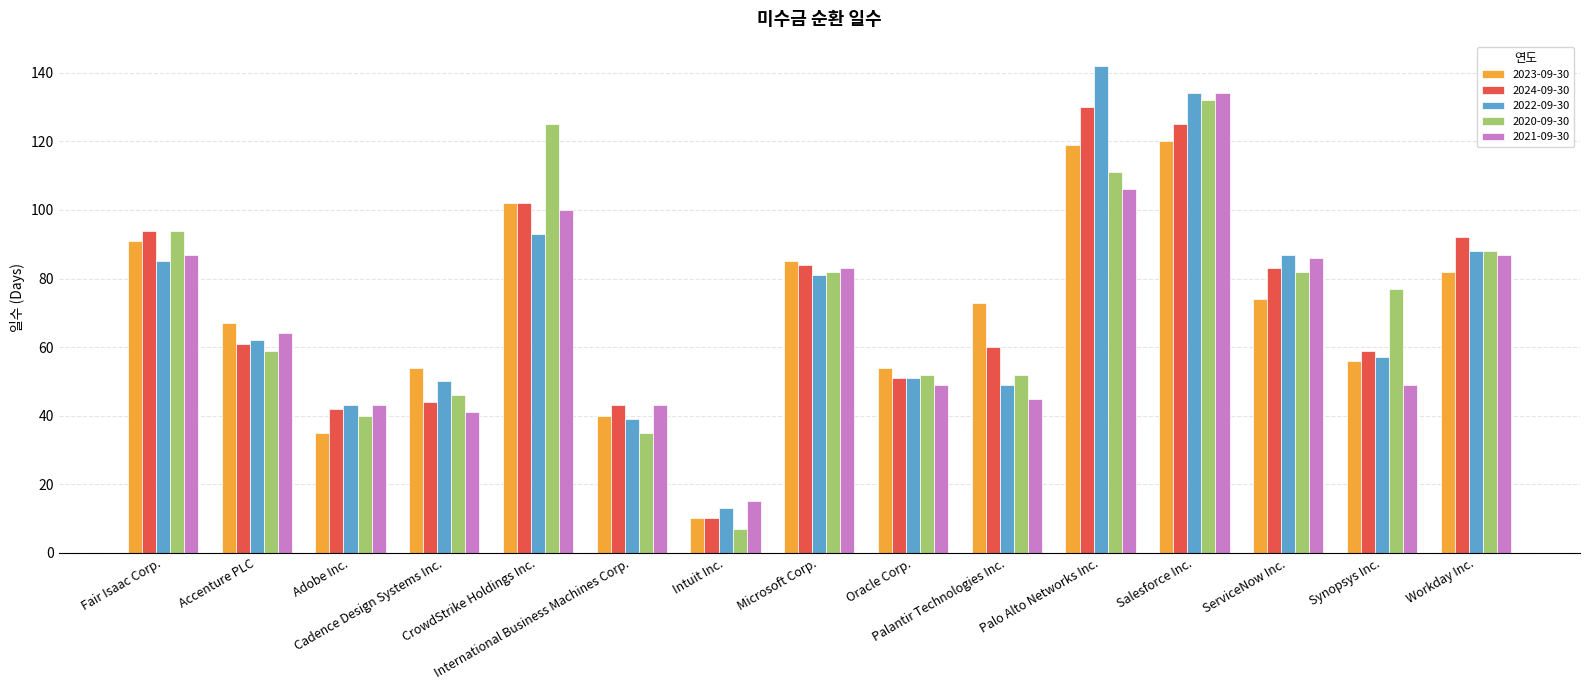

Does the chart contain any negative values?

No